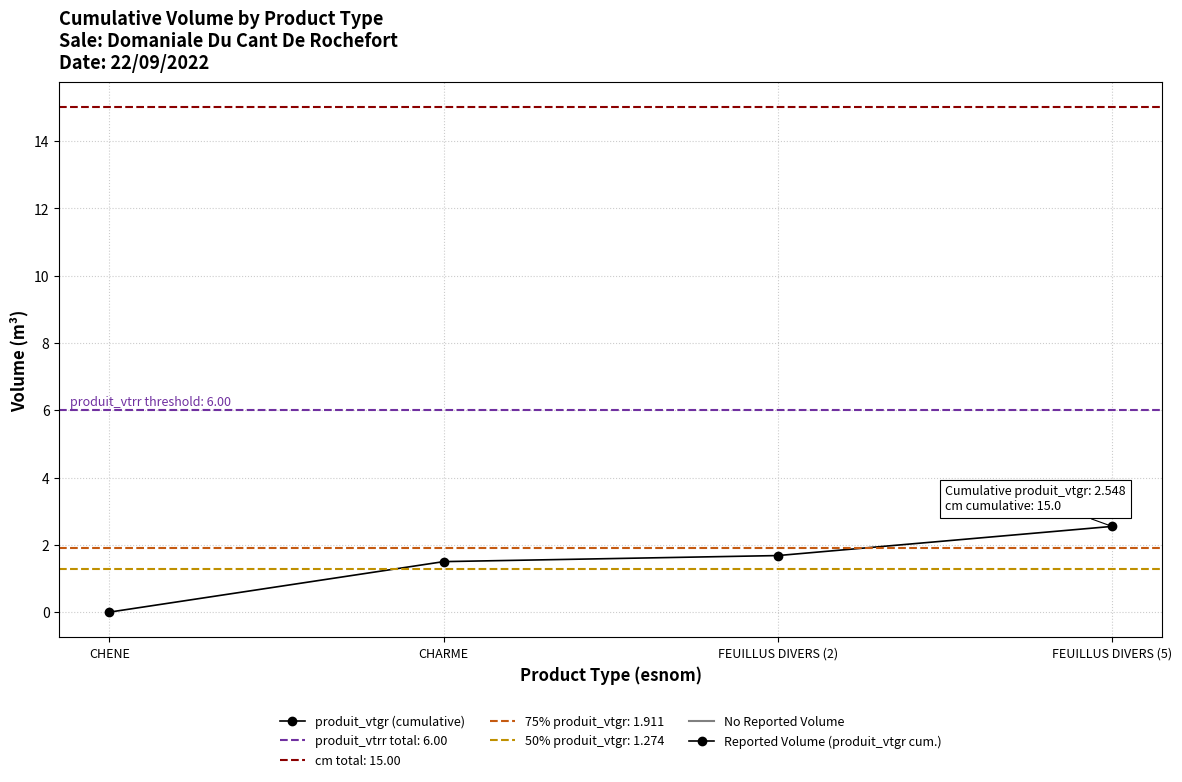

True or false: the data has more than 2 interior local peaks.

False